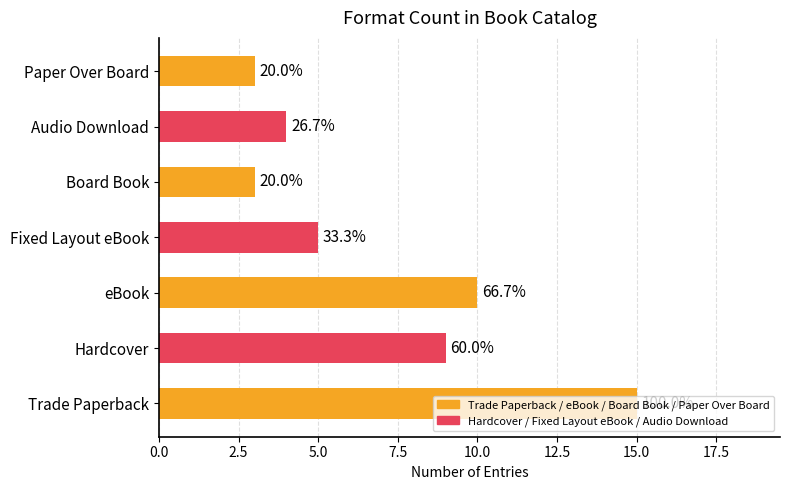

How many bars are there in total?

7